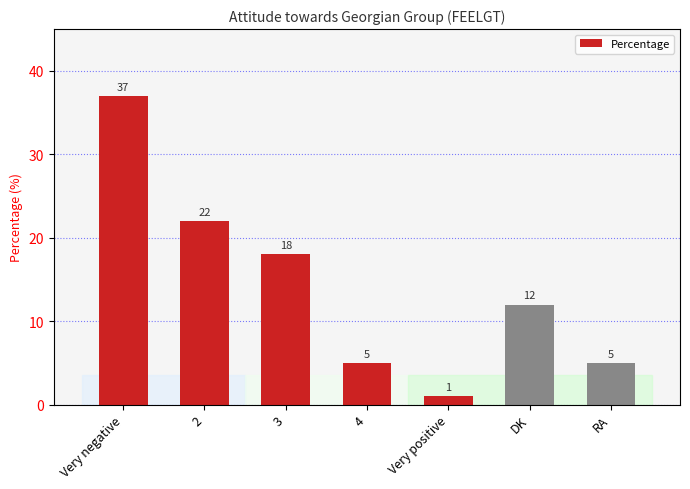

The value at Very negative is 37. True or false?

True